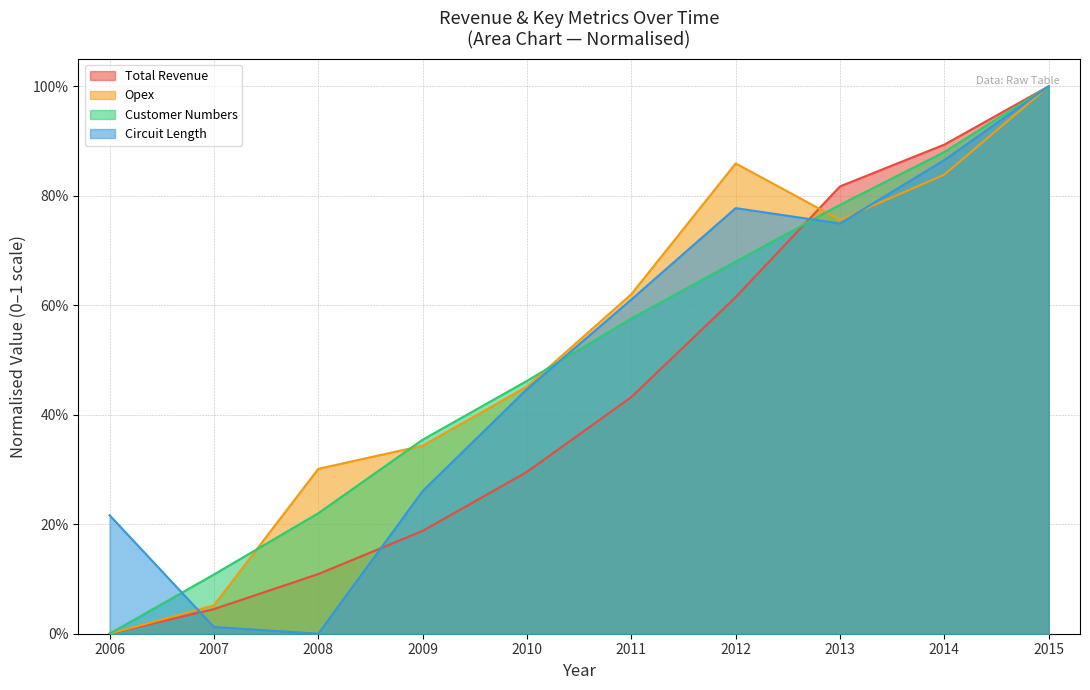

After their last crossing, which series has the higher values: Circuit Length or Customer Numbers?

Customer Numbers